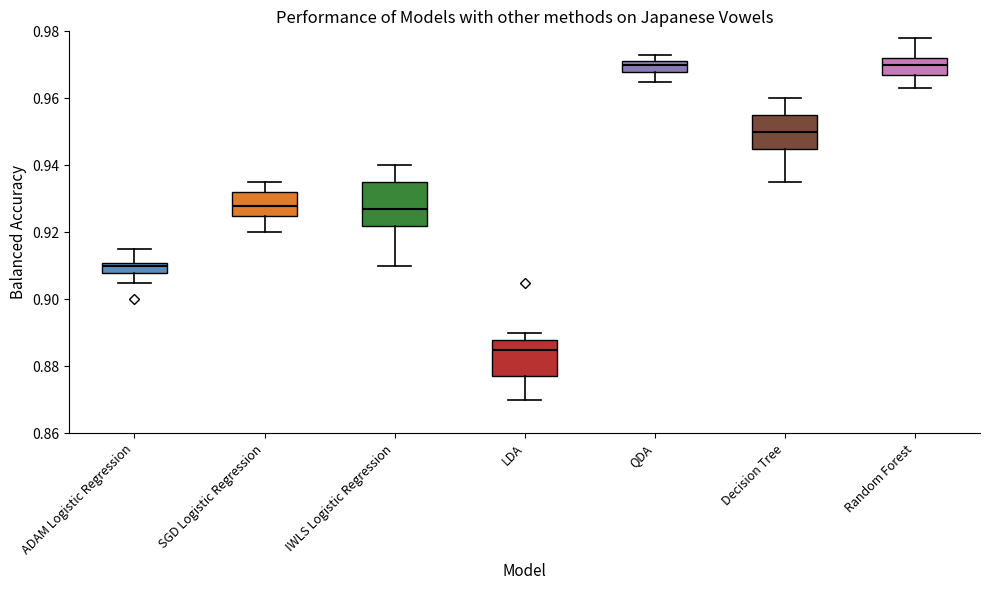

Reading left to right, read every box against the y-axis: the position of its median line, the range the box covers, and the ends of its whiskers. The values are not printed on the chart, so give them approximately, as read against the axis.

ADAM Logistic Regression: median 0.910, box 0.908 to 0.912, whiskers 0.906 to 0.916
SGD Logistic Regression: median 0.928, box 0.926 to 0.932, whiskers 0.920 to 0.936
IWLS Logistic Regression: median 0.928, box 0.922 to 0.936, whiskers 0.910 to 0.940
LDA: median 0.886, box 0.878 to 0.888, whiskers 0.870 to 0.890
QDA: median 0.970, box 0.968 to 0.972, whiskers 0.966 to 0.974
Decision Tree: median 0.950, box 0.946 to 0.956, whiskers 0.936 to 0.960
Random Forest: median 0.970, box 0.968 to 0.972, whiskers 0.964 to 0.978